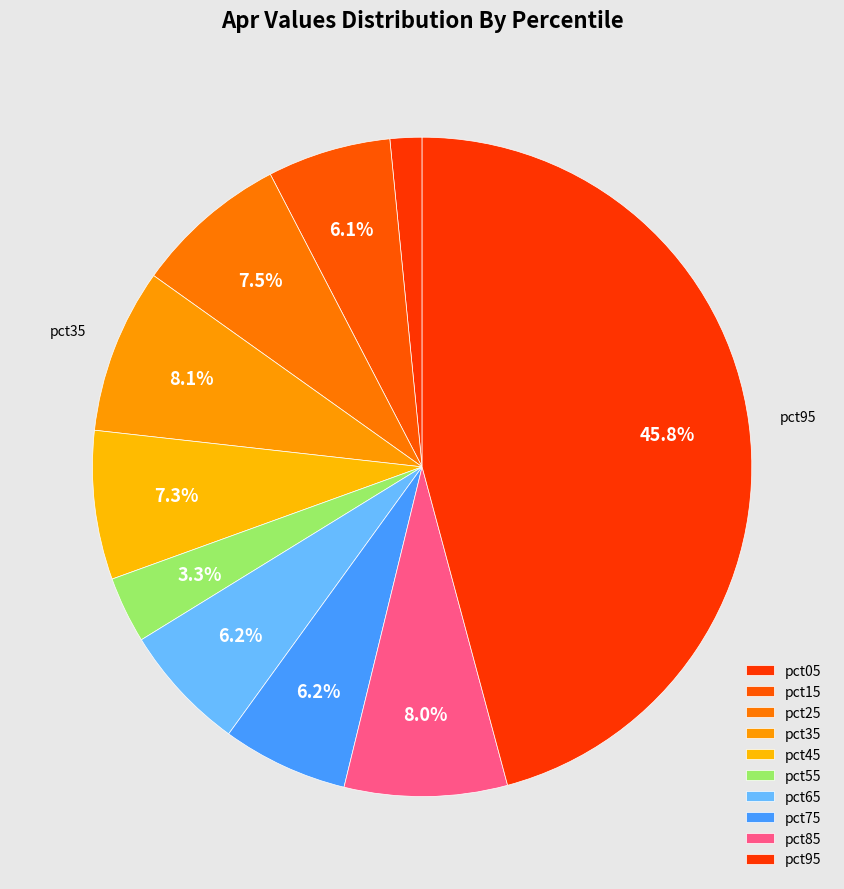

To the nearest percent, what is the difference between the largest and smallest slice percentages?

44%